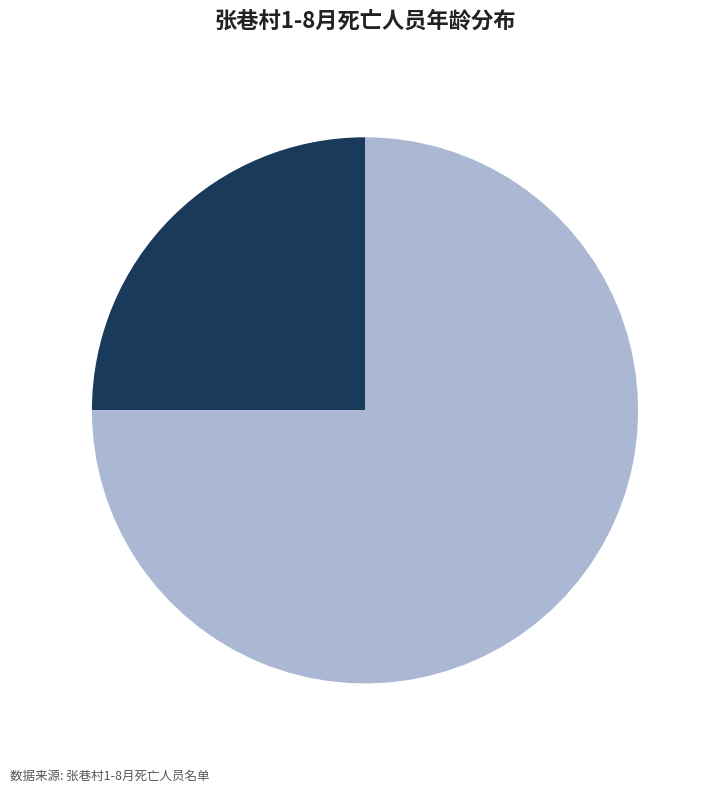

Which category accounts for the majority?

魏博